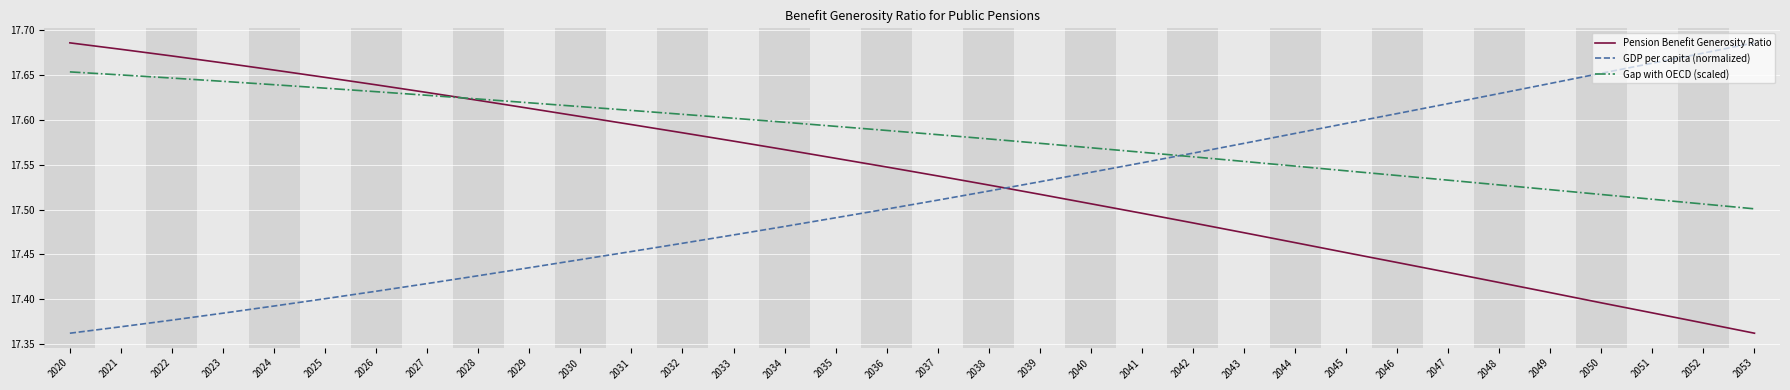

Between which two adjacent categories do GDP per capita (normalized) and Gap with OECD (scaled) first intersect?

2041 and 2042